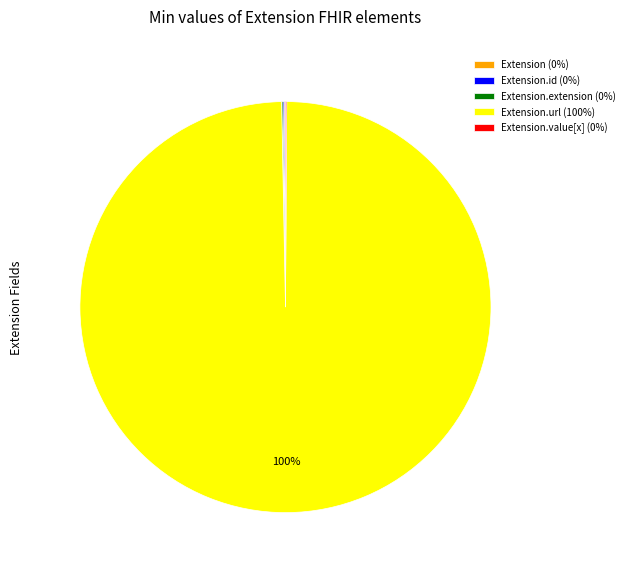

Is there a majority slice in this chart?

Yes